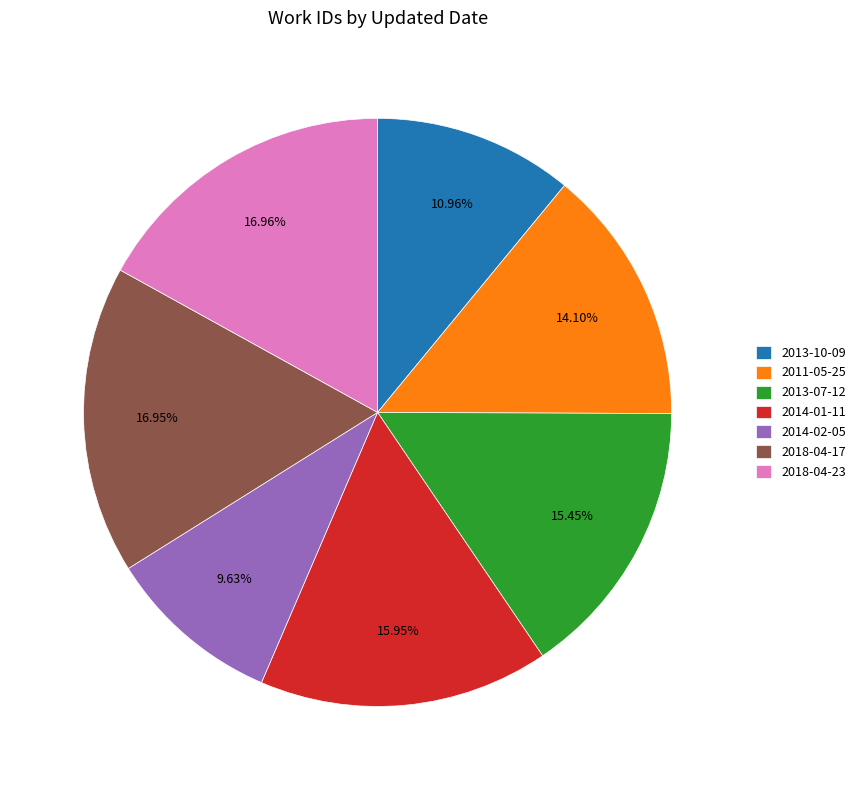

Approximately how many times larger is the value at 2014-01-11 compared to 2013-10-09?

1.5